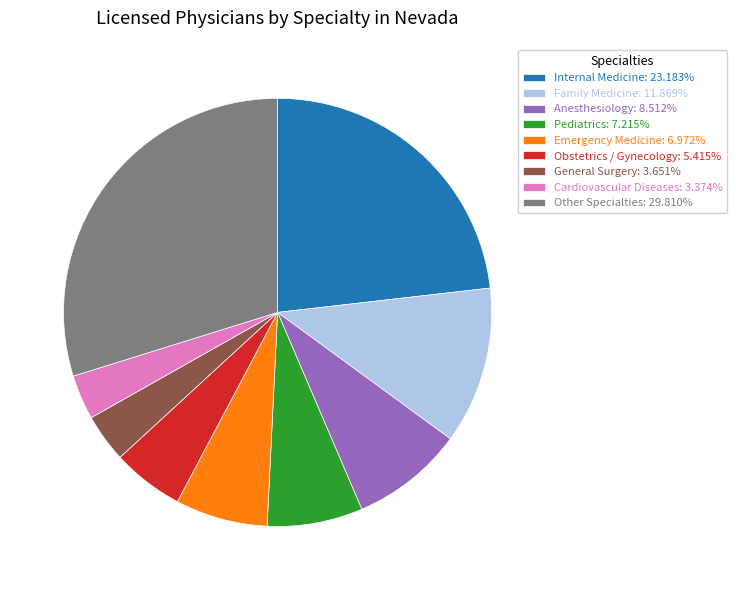

Combined, do Other Specialties: 29.810% and Anesthesiology: 8.512% account for over 50%?

No